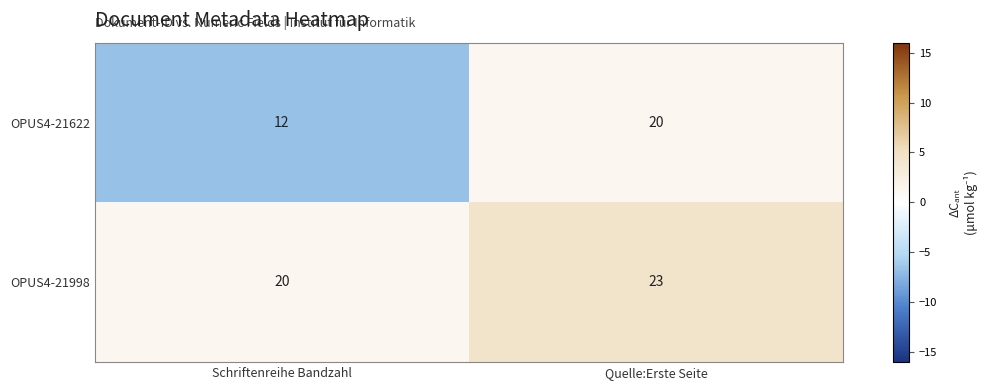

What is the smallest value displayed?

12